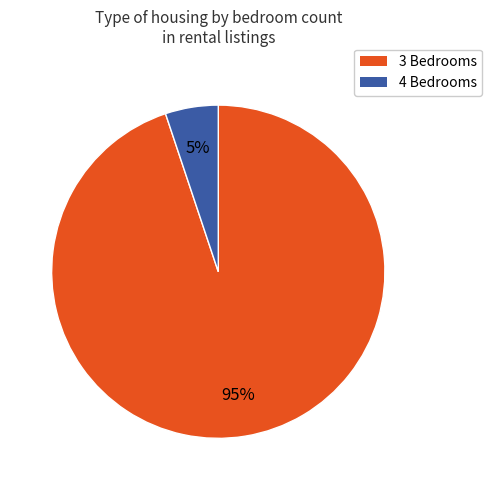

The 4 Bedrooms slice represents 5% of the pie. True or false?

True